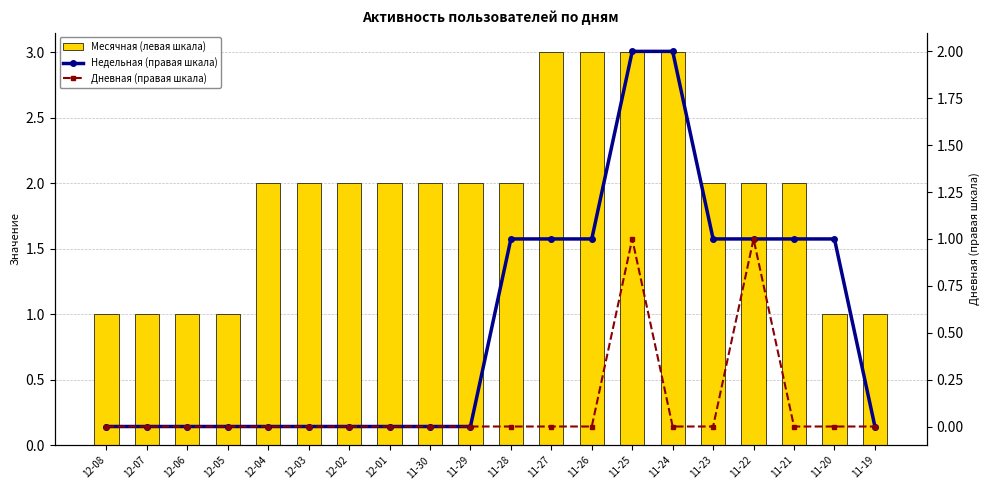

What is the value of the Недельная (правая шкала) bar at the 17th from the left?

1